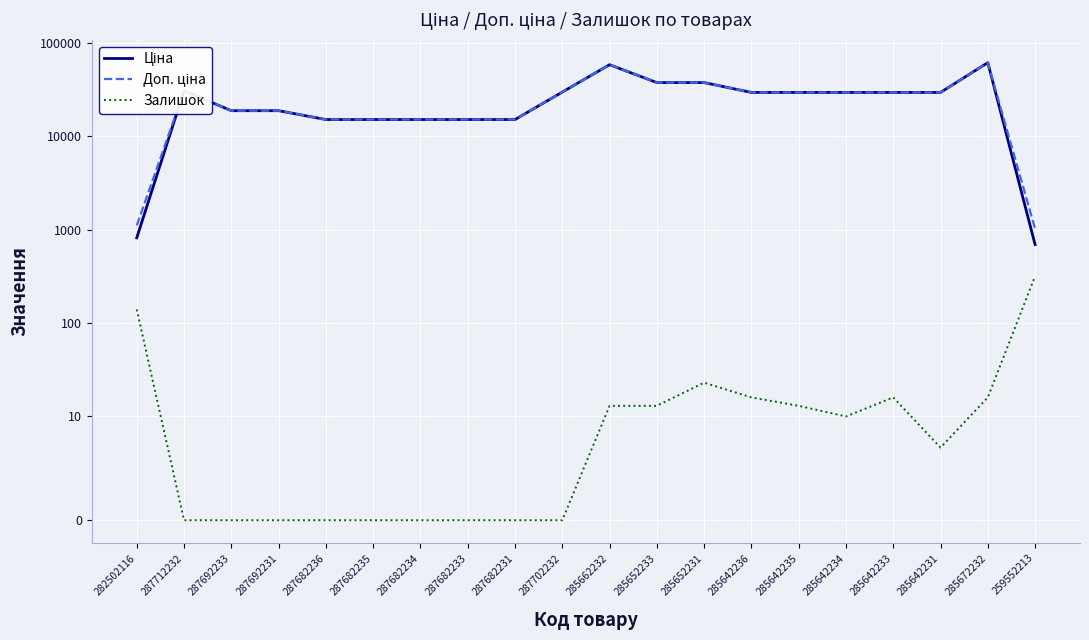

True or false: Доп. ціна and Ціна cross at least once.

False